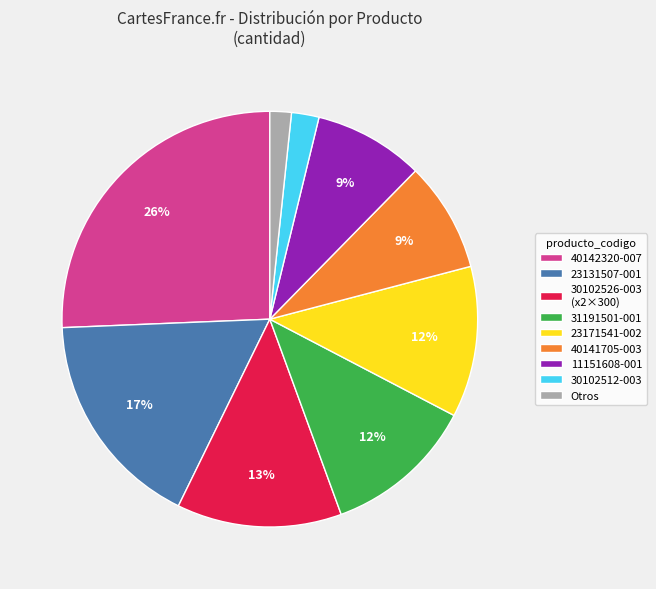

To the nearest percent, what is the average slice percentage?

11%